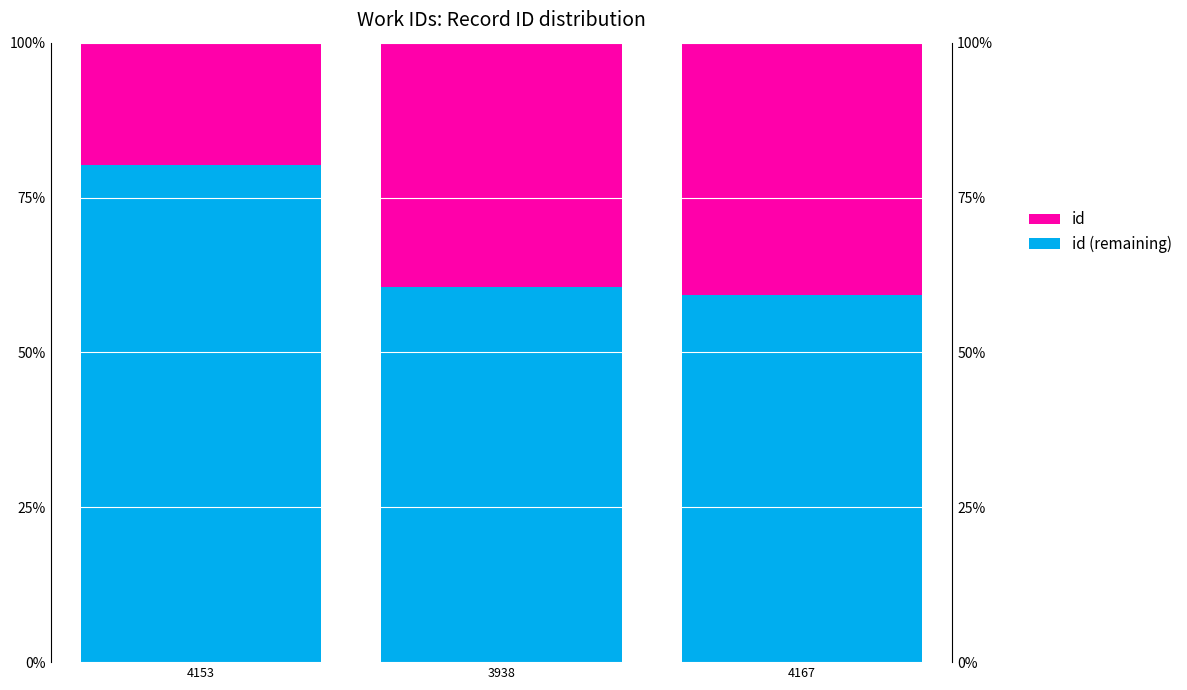

How many data points in id are above 39?

2